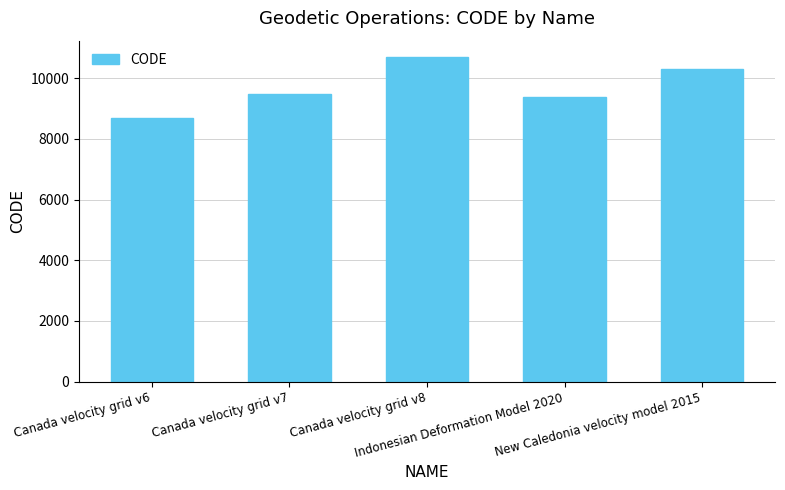

Does the chart contain stacked bars?

No